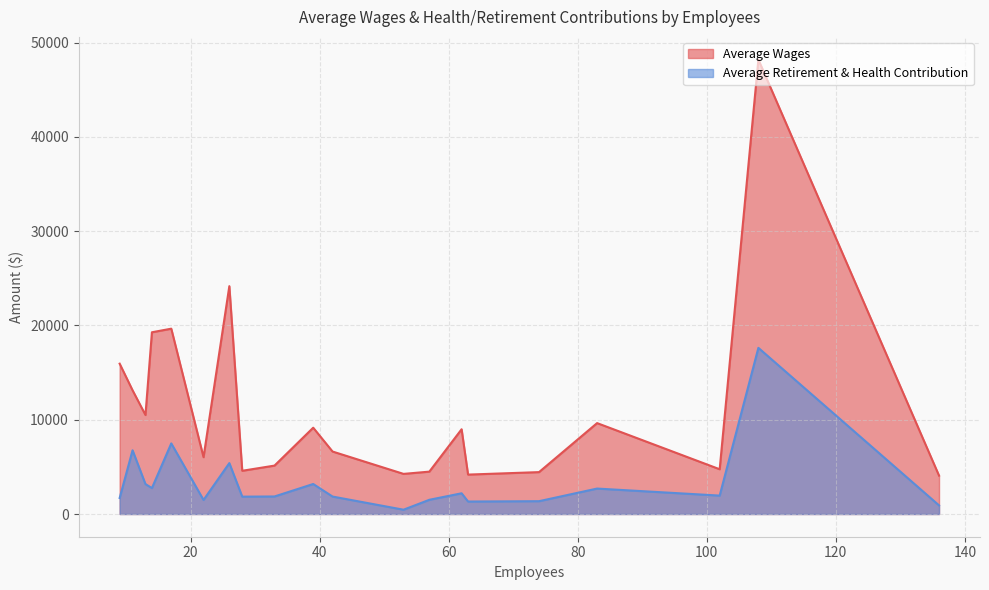

Which series has the largest range (max minus min)?

Average Wages